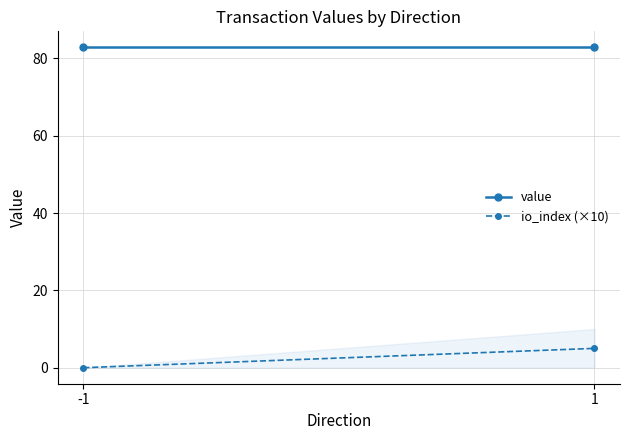

What is the sum of the value values at -1 and 1?

165.7